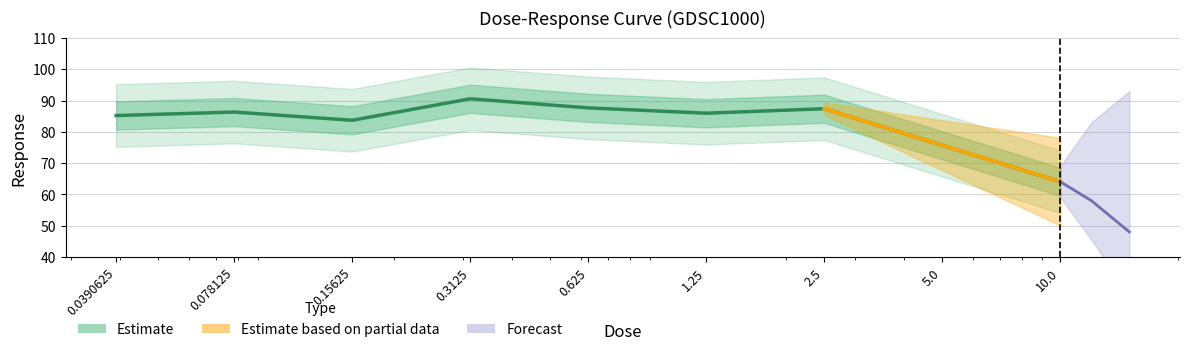

What is the difference between the values at 1.25 and 0.625?

1.7